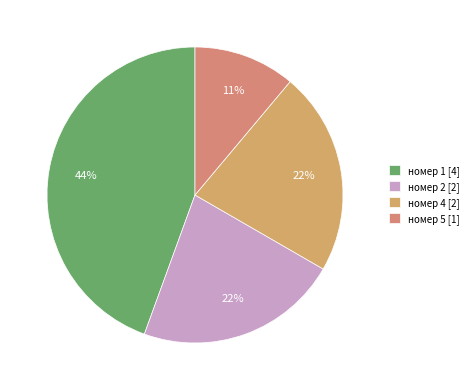

How many slices are in this pie chart?

4